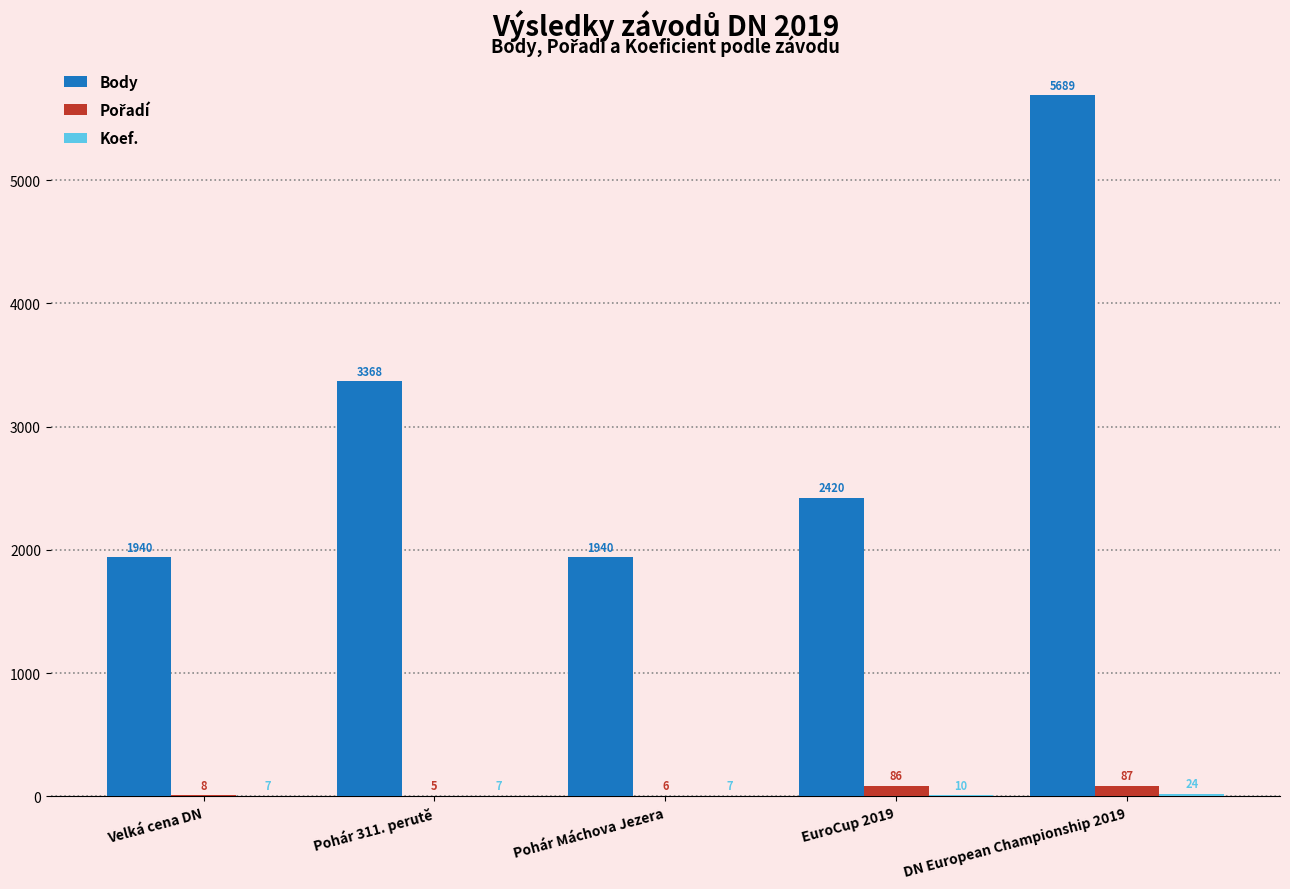

The value of Body at Pohár 311. perutě is 3368. True or false?

True